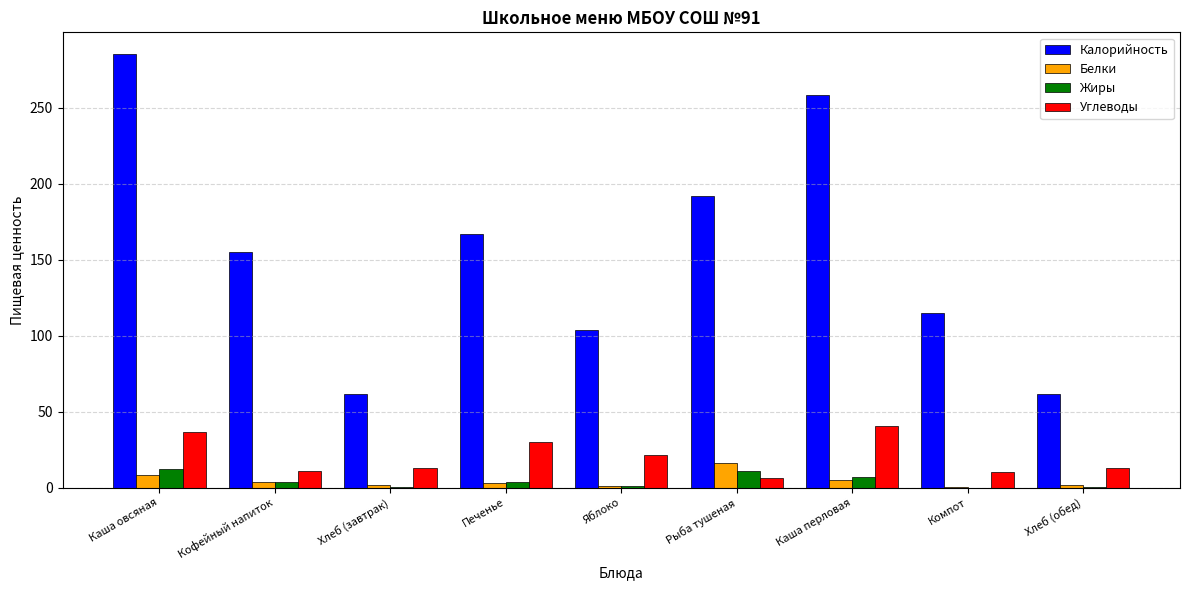

At which label is Белки closest to 8?

Каша овсяная